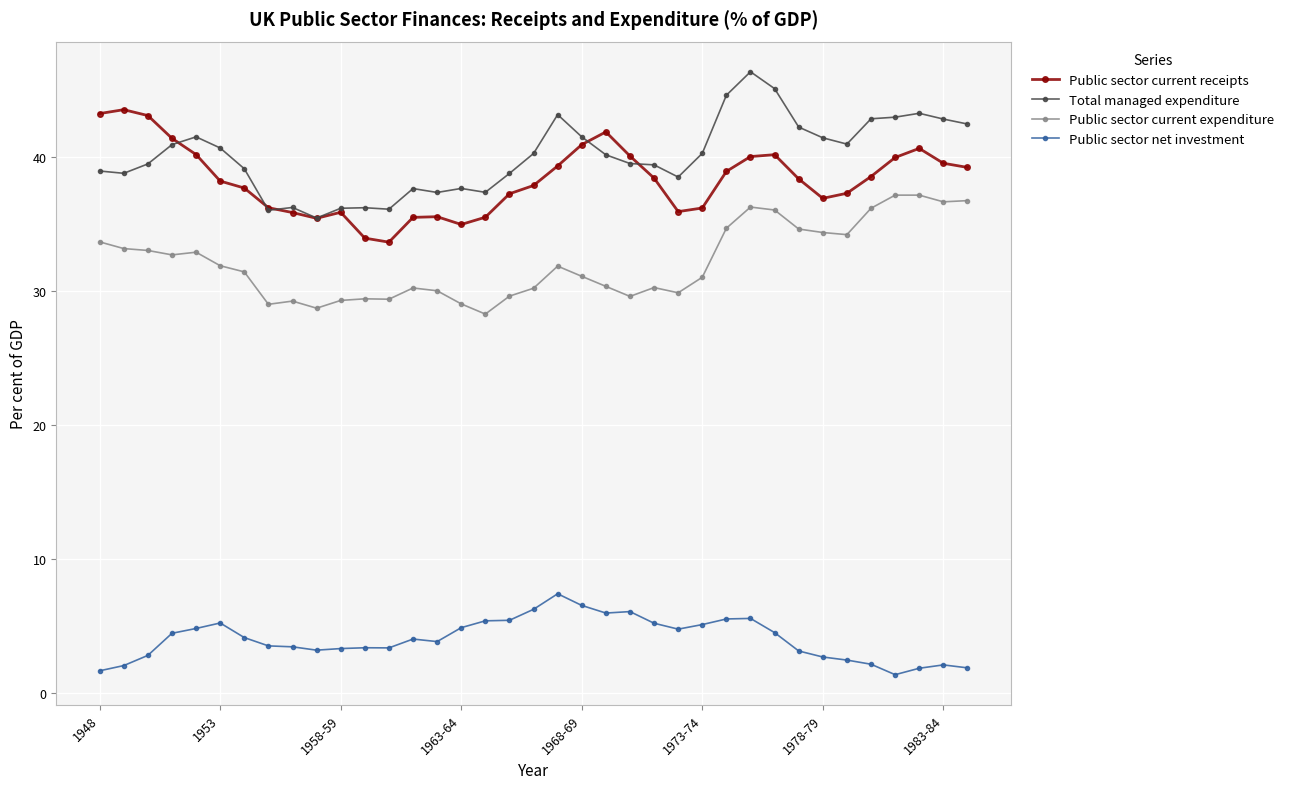

What are all the series names shown in the legend?

Public sector current receipts, Total managed expenditure, Public sector current expenditure, Public sector net investment